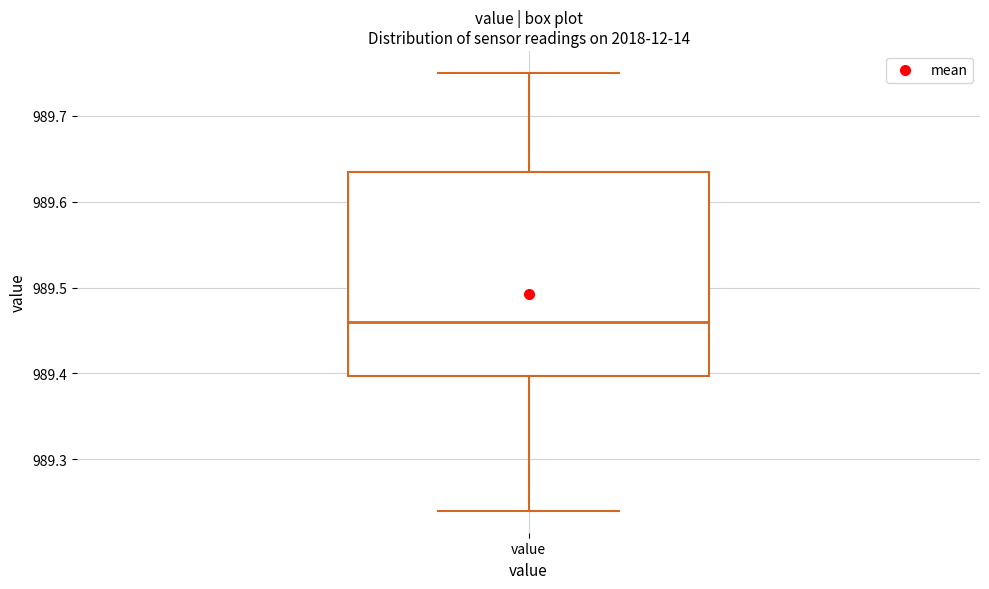

Where does the median line of the box for value sit on the y-axis? The values are not printed on the chart, so give them approximately, as read against the axis.

989.46